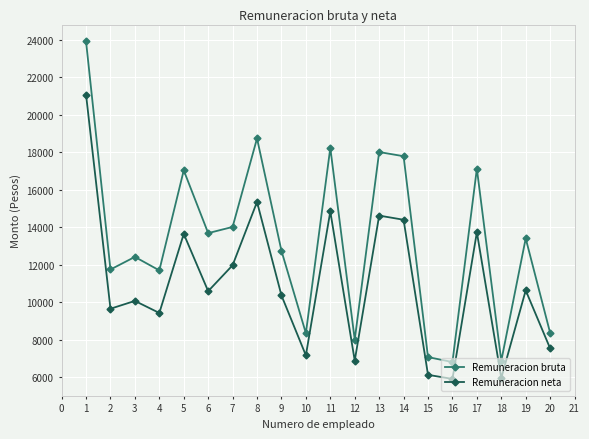

Is the value of Remuneracion bruta at 8 greater than the value of Remuneracion neta at 1?

No